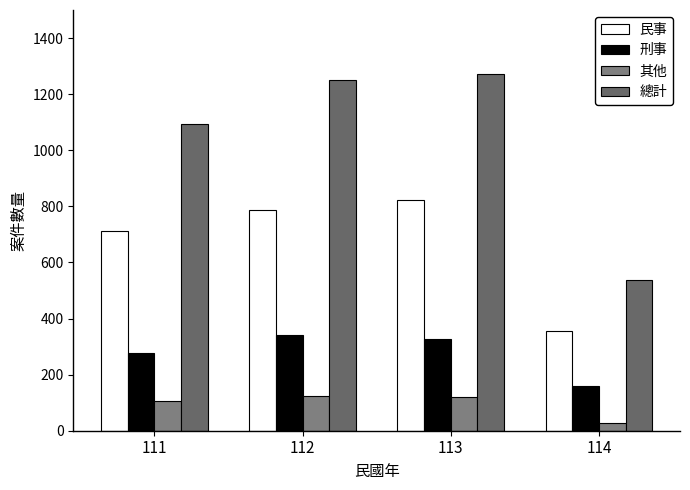

Which category has the highest value in the 刑事 series?

112